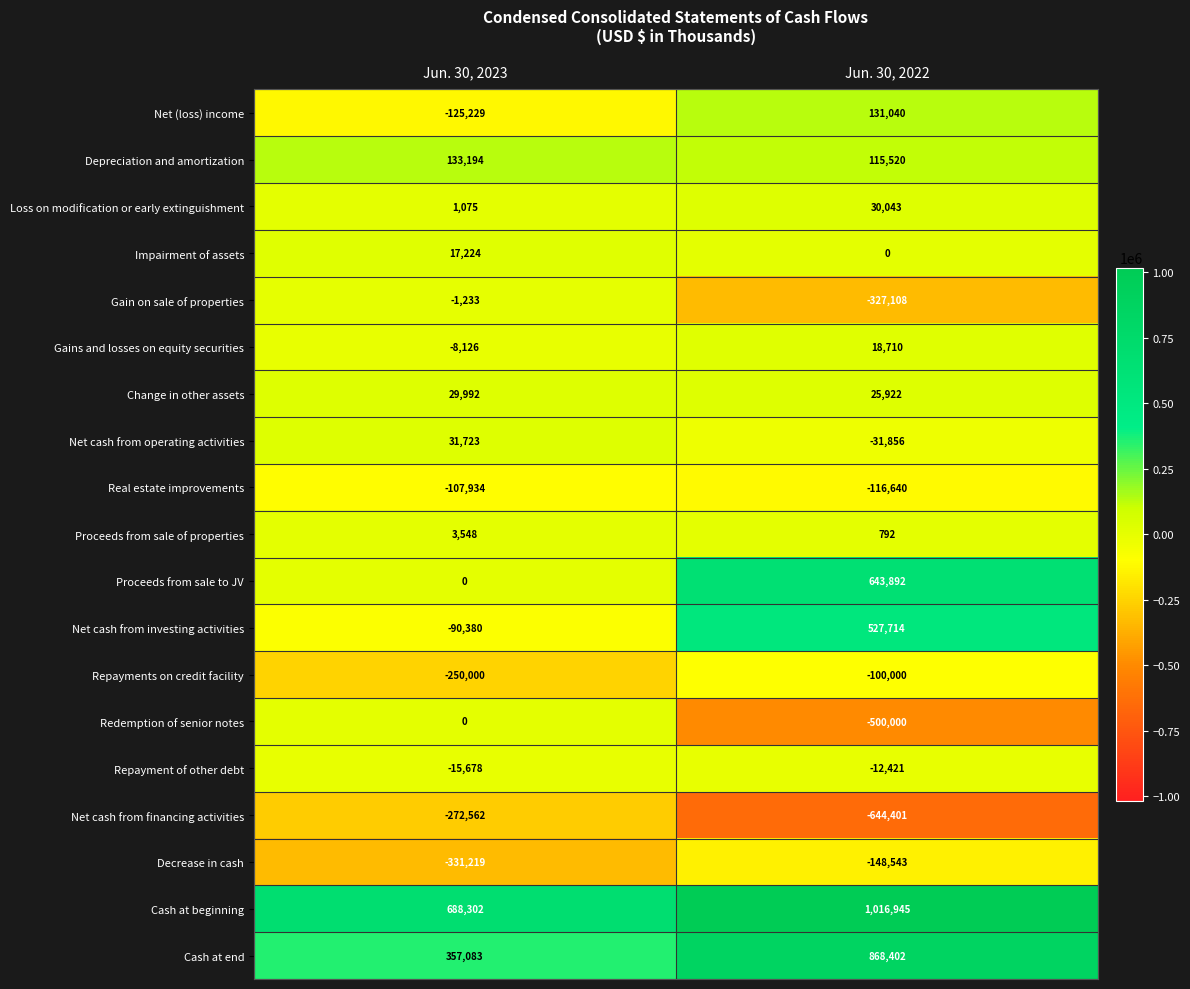

How many values in the Cash at end series are below 868402?

1